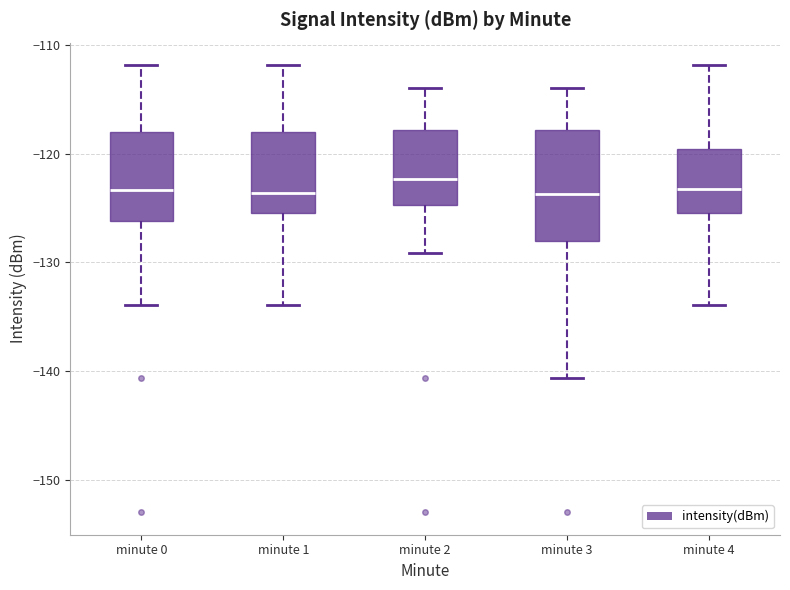

Comparing the boxes themselves (not the whiskers), which one is the tallest?

minute 3